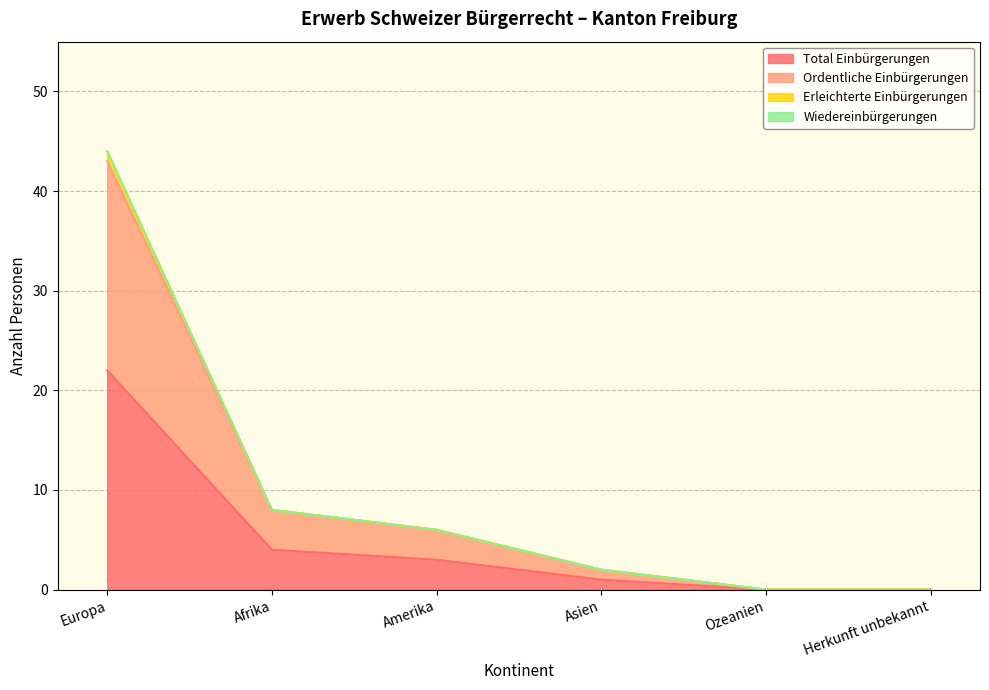

The Erleichterte Einbürgerungen series shows 0 at Herkunft unbekannt. True or false?

True